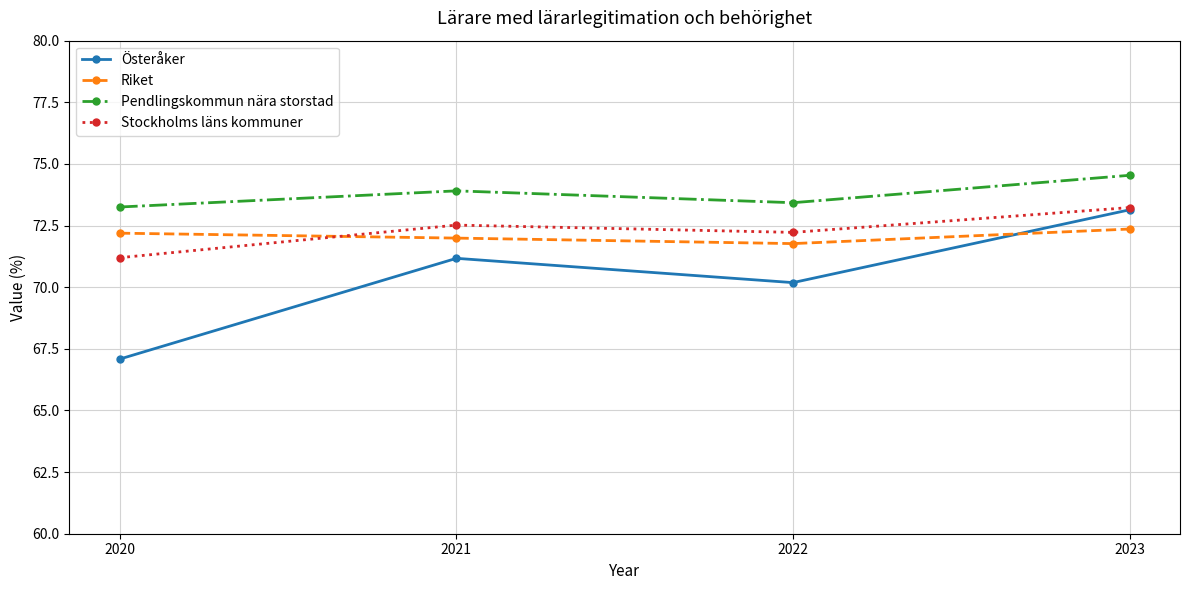

What is the difference between the maximum and minimum values in the Österåker series?

6.1